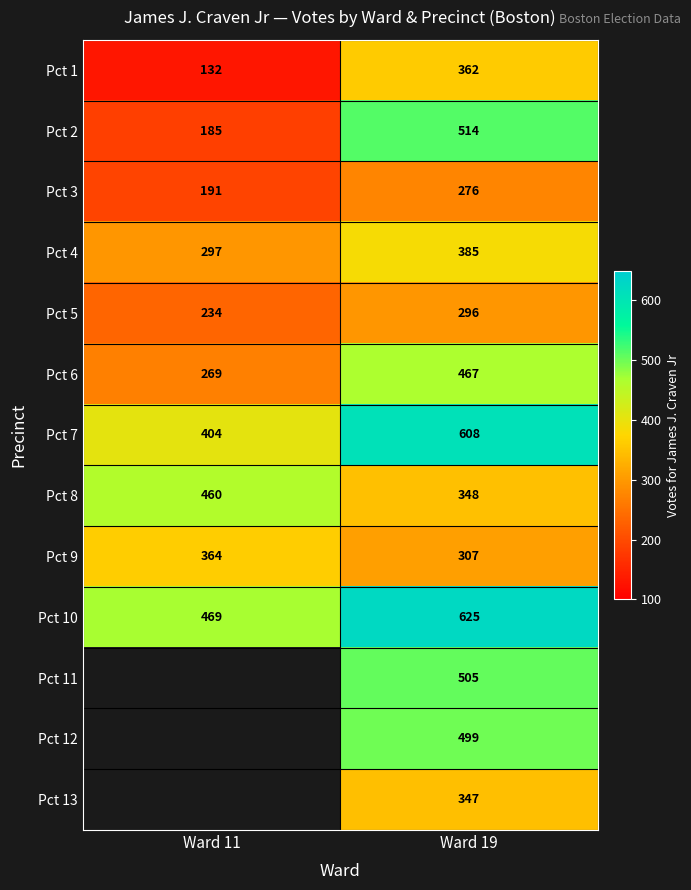

At how many categories does at least one series exceed 522?

1